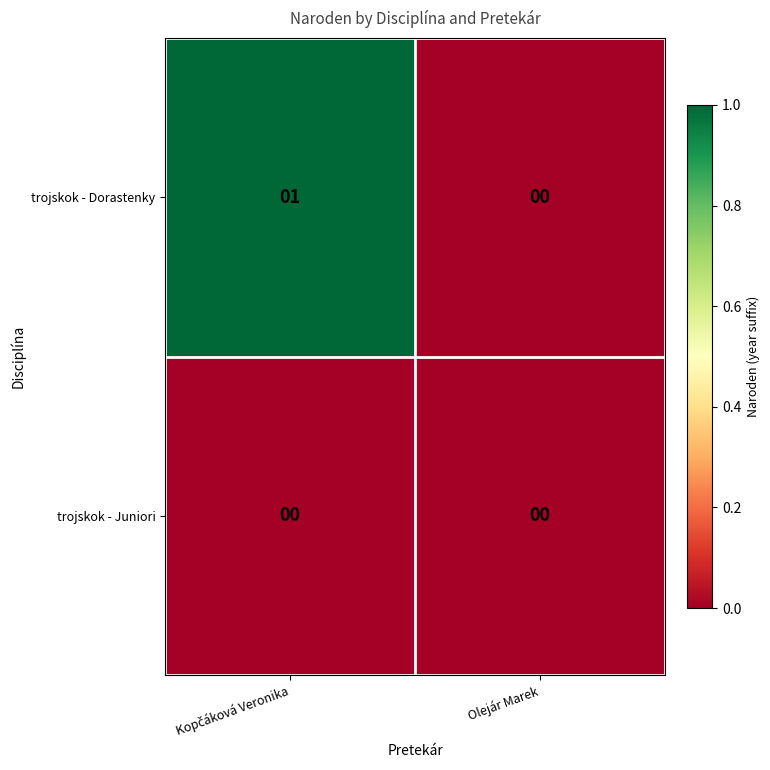

Which series has the largest total across all categories?

trojskok - Dorastenky